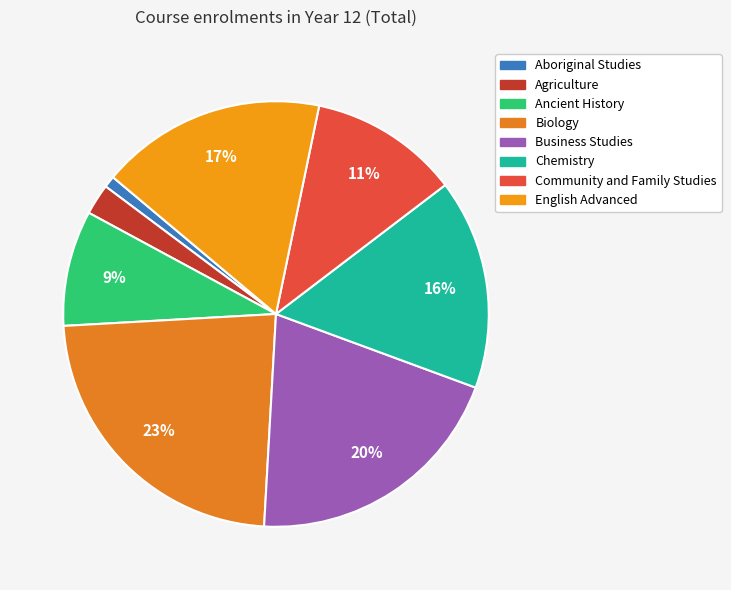

The Chemistry slice represents 11% of the pie. True or false?

False